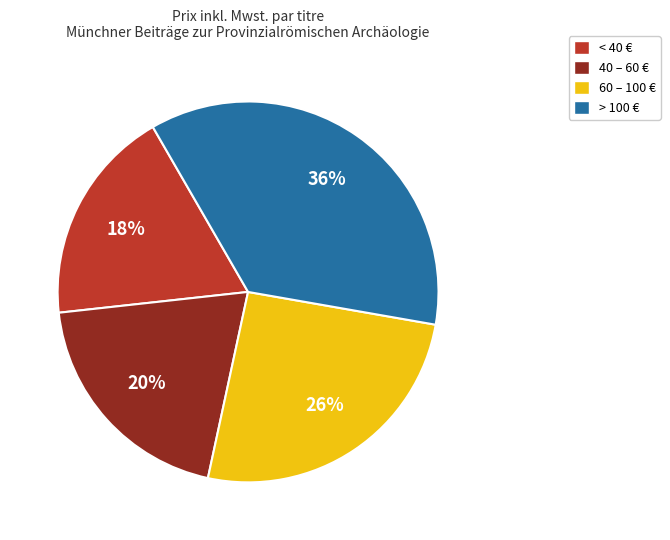

Is there any slice that represents more than half of the pie?

No